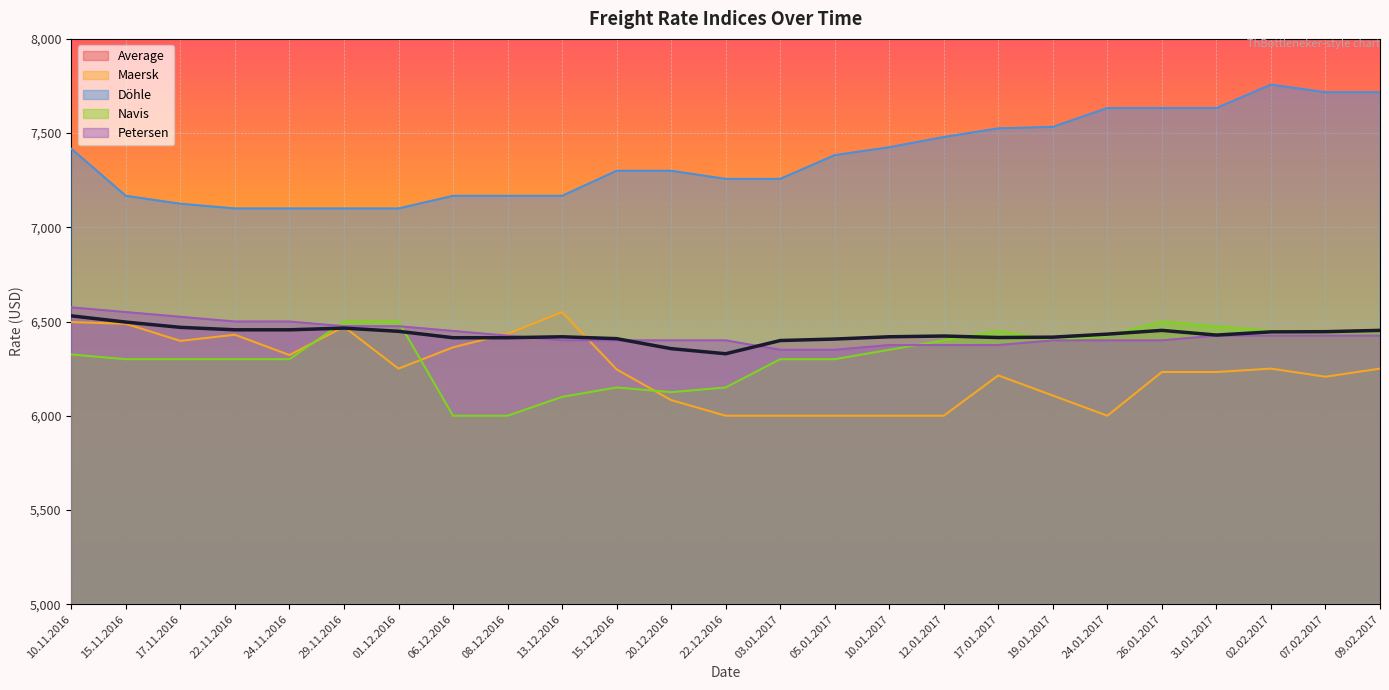

True or false: Petersen has more than 1 interior local peaks.

False